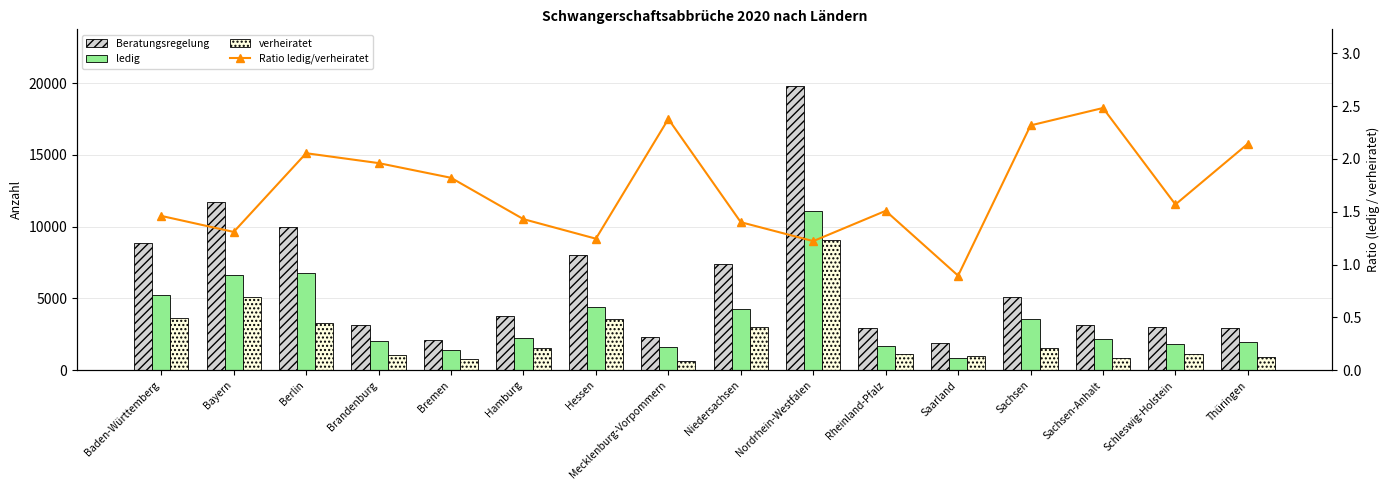

At how many categories does at least one series exceed 18601?

1